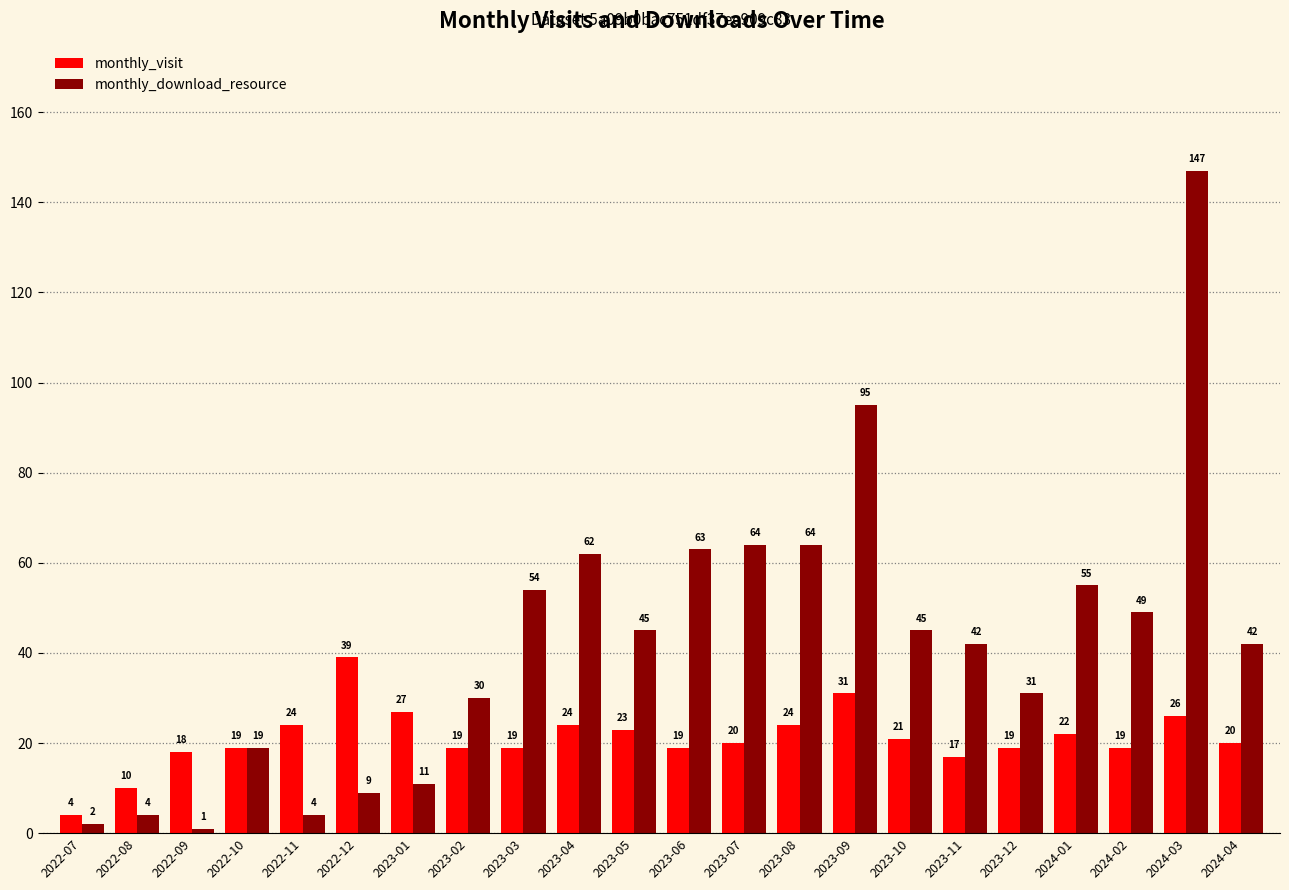

Reading right to left, list all the values displayed in this chart.

monthly_visit: 20	26	19	22	19	17	21	31	24	20	19	23	24	19	19	27	39	24	19	18	10	4
monthly_download_resource: 42	147	49	55	31	42	45	95	64	64	63	45	62	54	30	11	9	4	19	1	4	2